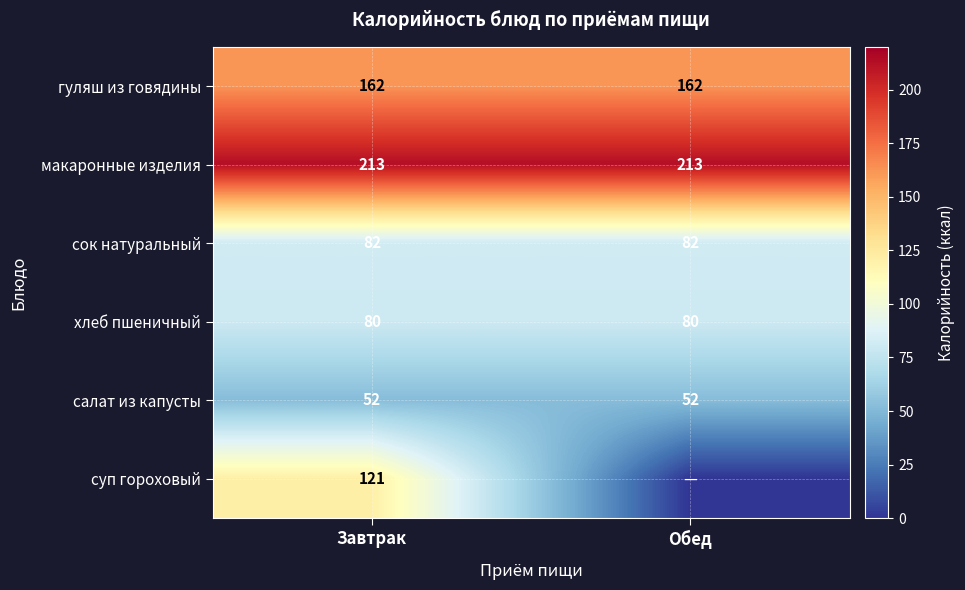

What is the average value of the сок натуральный series?

82